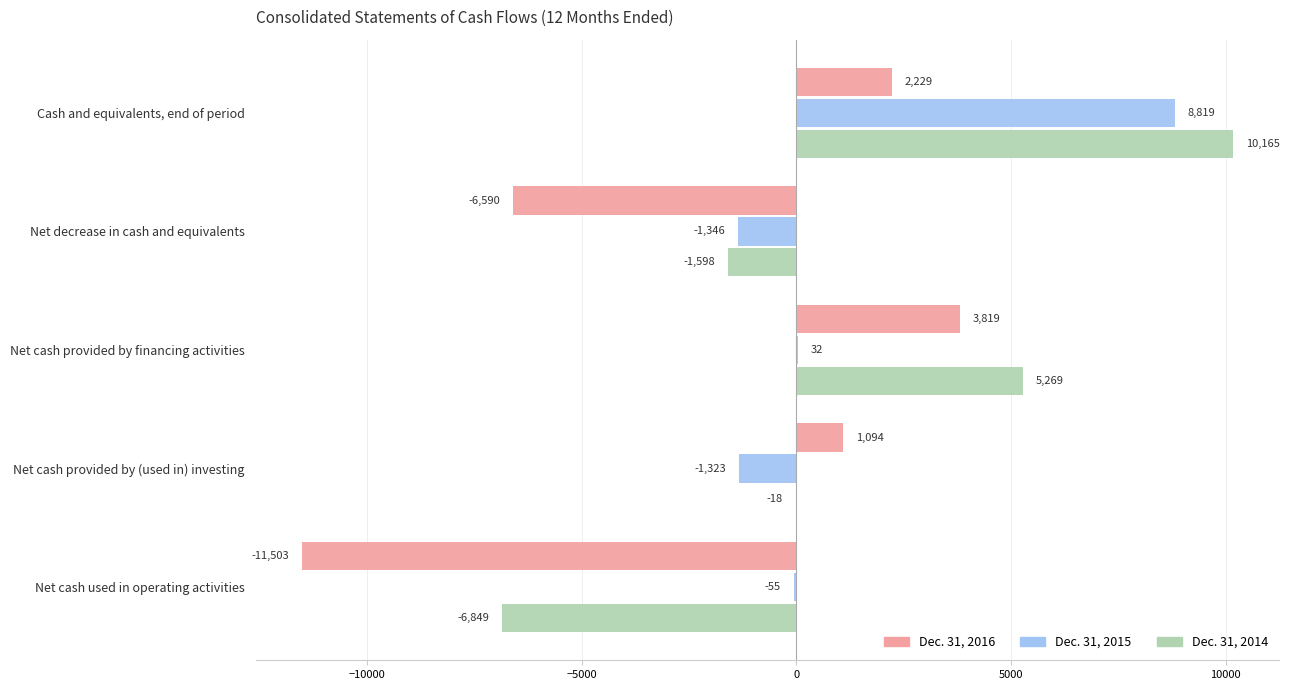

Which label corresponds to the largest value in the chart?

Cash and equivalents, end of period